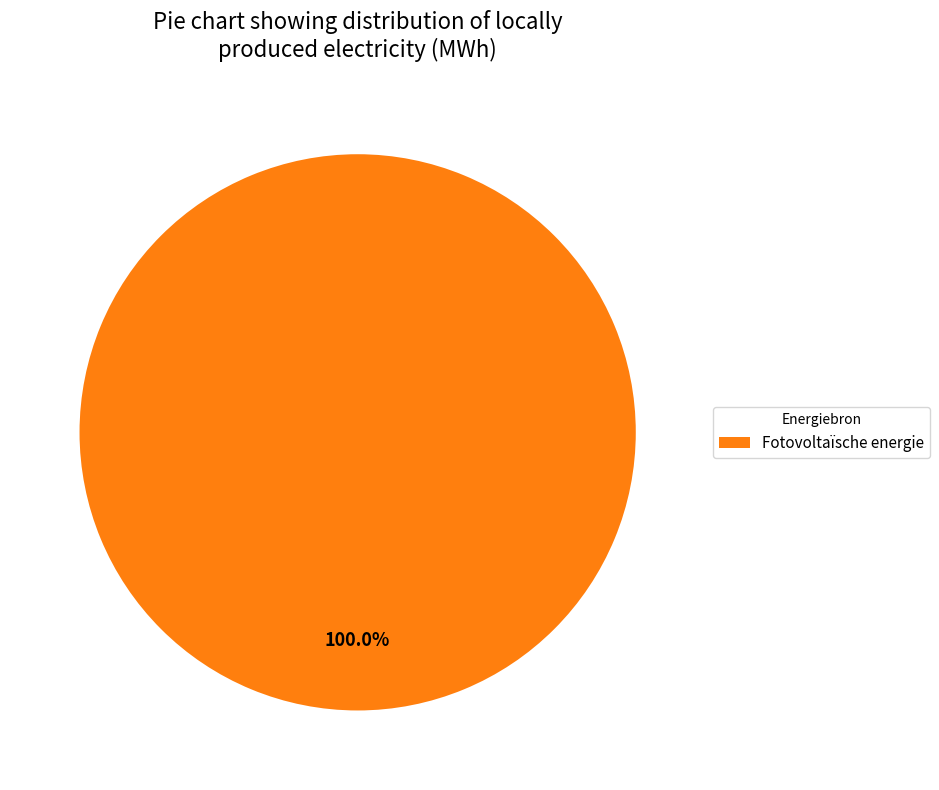

Which slice represents more than half of the pie?

Fotovoltaïsche energie